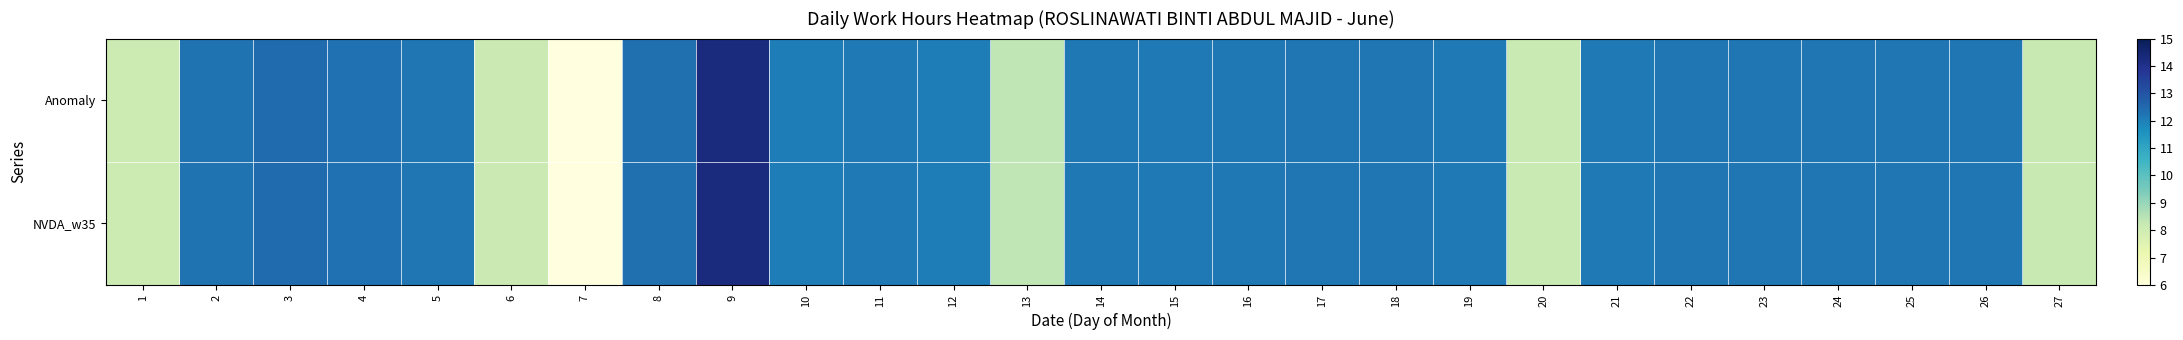

Is it true that NVDA_w35 equals 8.7 at 9?

False